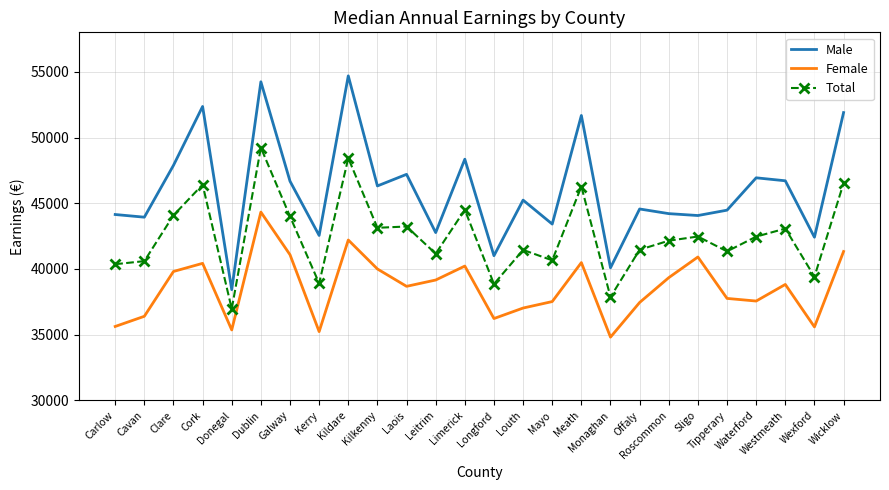

True or false: Male and Total intersect in this chart.

False